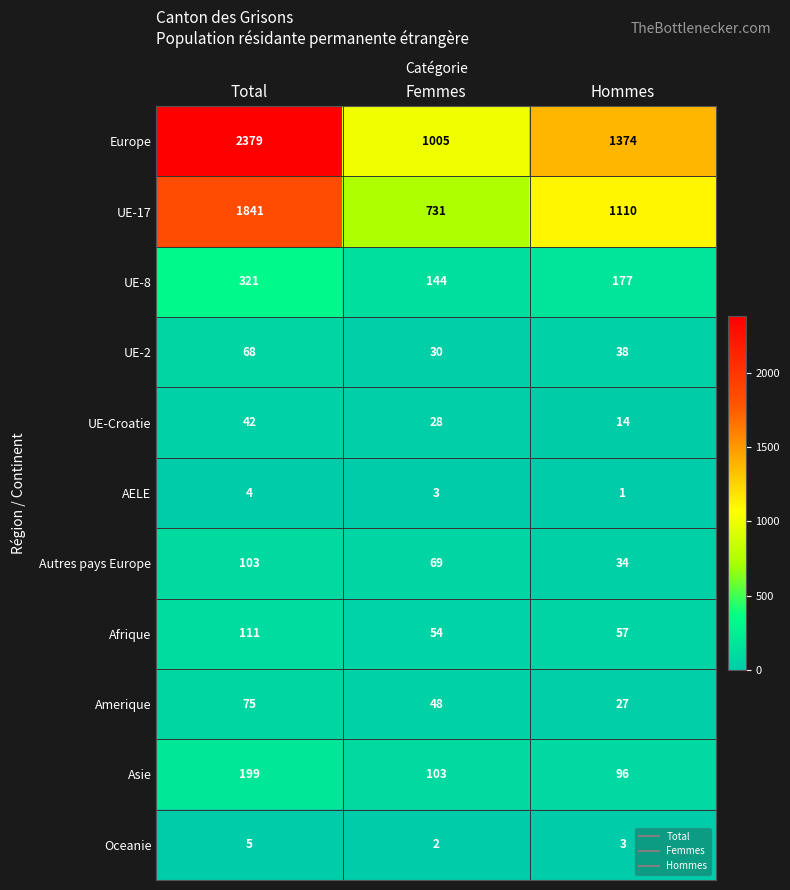

What is the minimum value for Autres pays Europe?

34